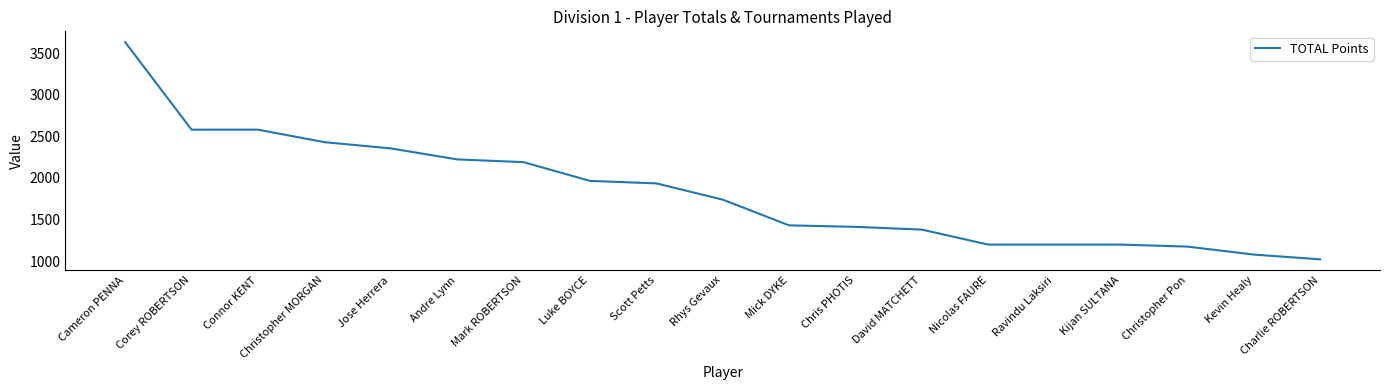

The chart shows a value of 885 at Jose Herrera. True or false?

False